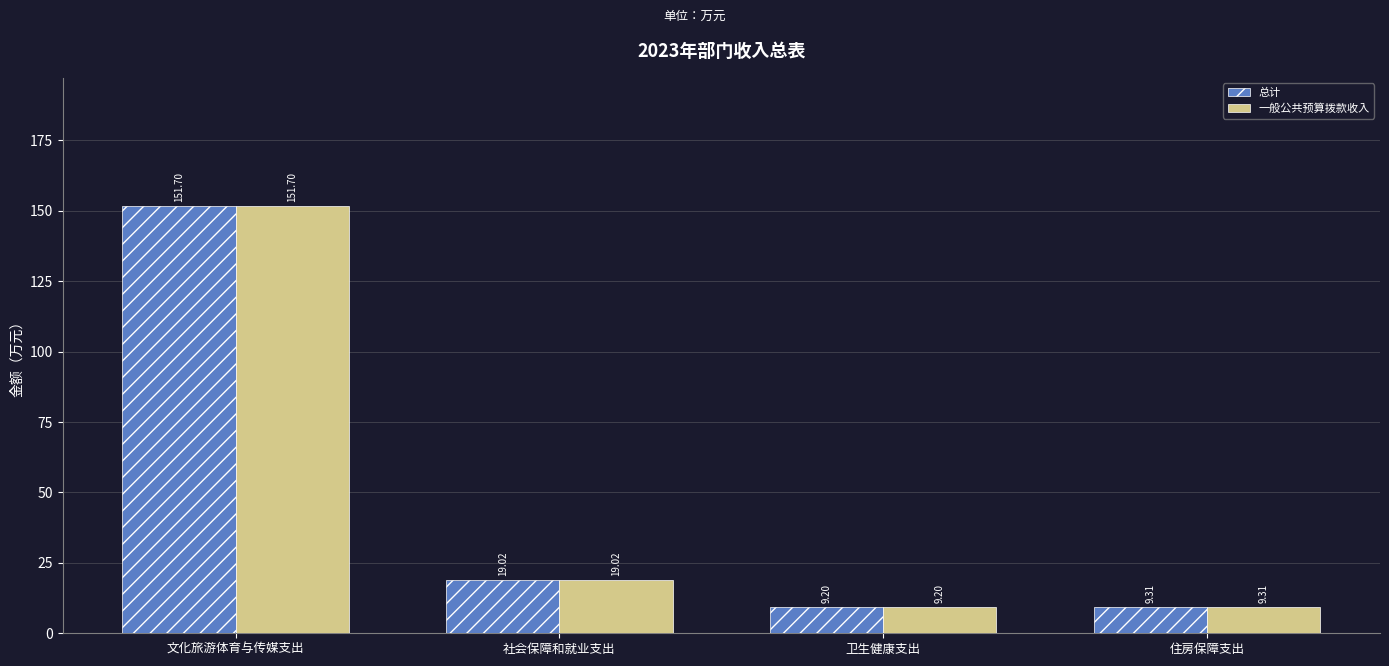

Reading left to right, what are all the values shown in this chart?

总计: 文化旅游体育与传媒支出=151.7	社会保障和就业支出=19.0	卫生健康支出=9.2	住房保障支出=9.3
一般公共预算拨款收入: 文化旅游体育与传媒支出=151.7	社会保障和就业支出=19.0	卫生健康支出=9.2	住房保障支出=9.3